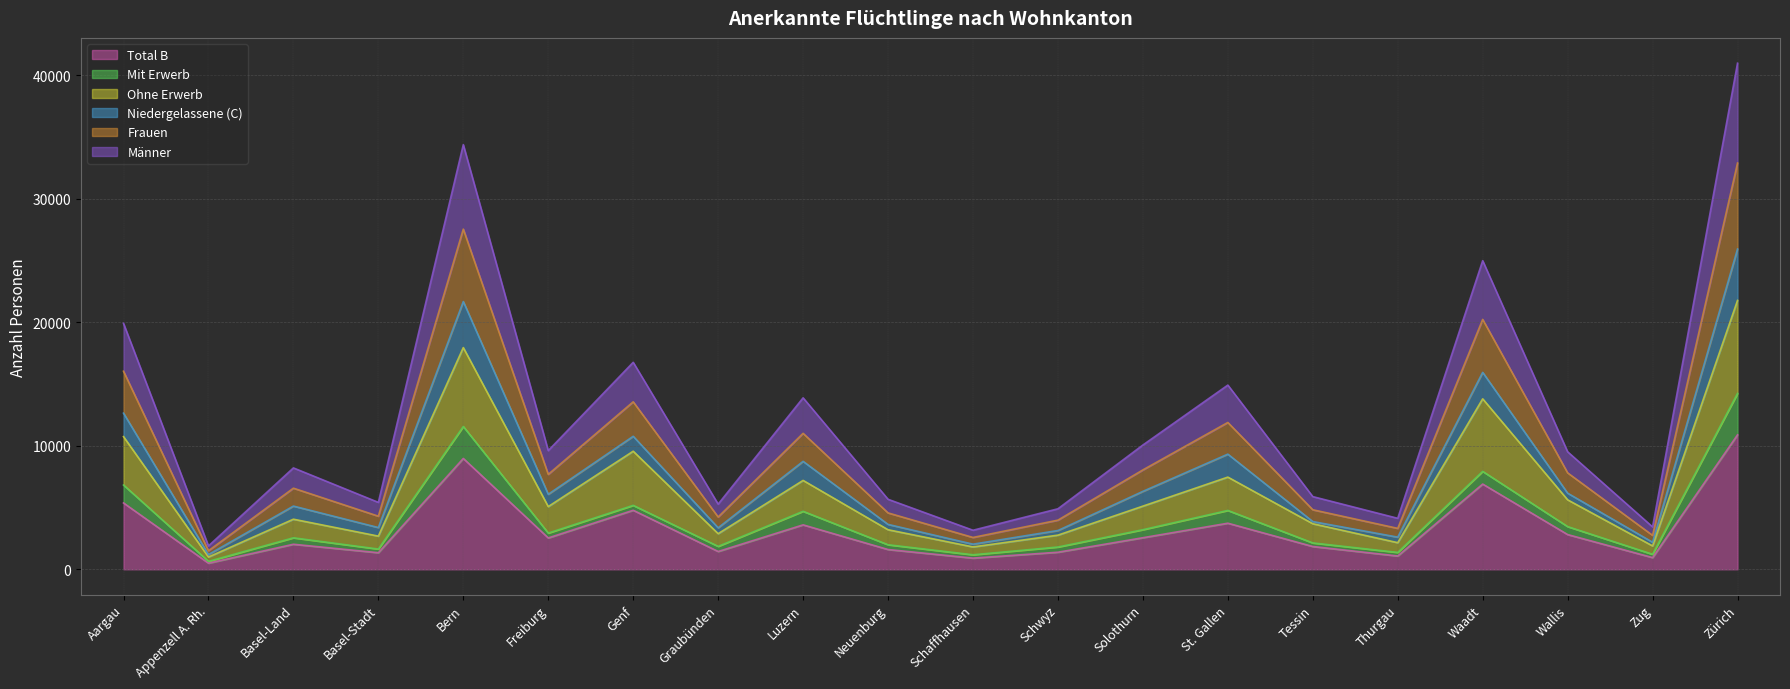

True or false: Ohne Erwerb has a value of 14133 at Zürich.

False